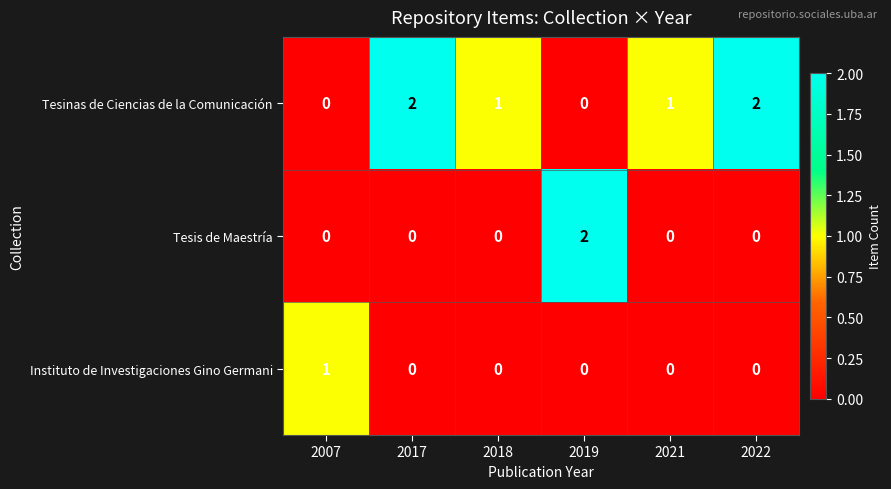

At which label does Tesis de Maestría reach its peak?

2019